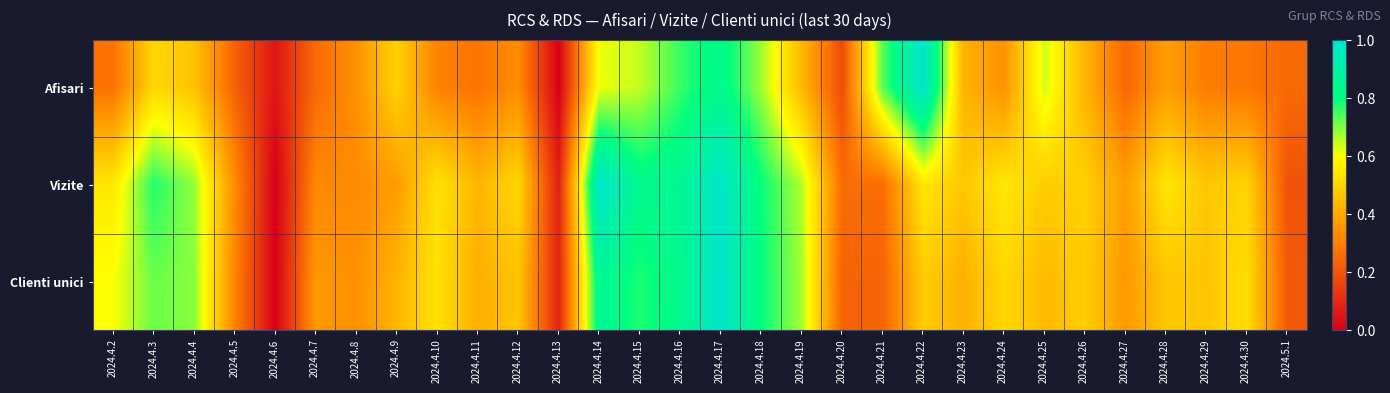

What is the total value across all series at 2024.4.27?

1.0